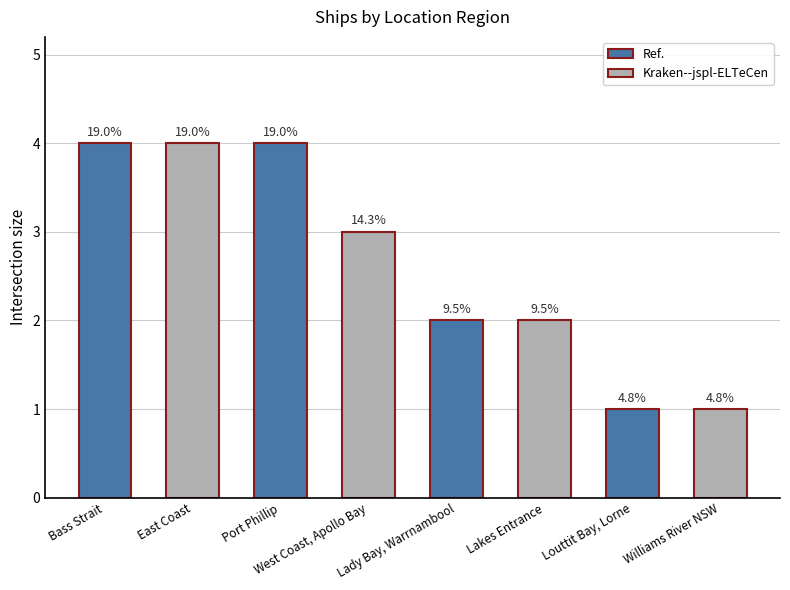

The chart shows a value of 3 at Lakes Entrance. True or false?

False